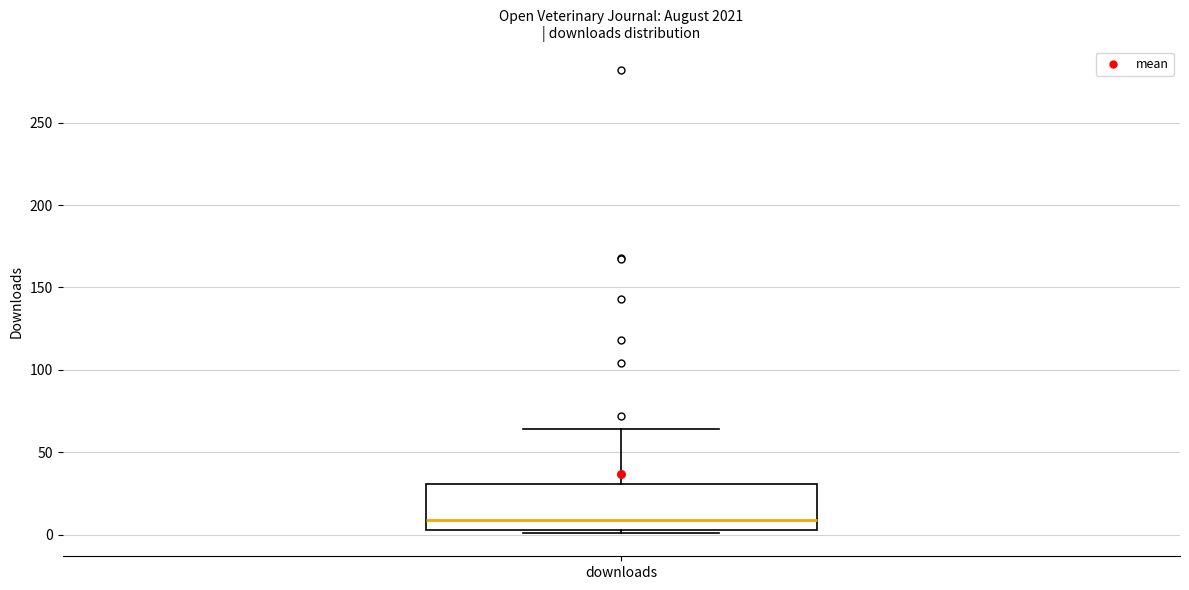

Read this box plot against the y-axis: the position of the median line, the range covered by the box, and the ends of both whiskers. The values are not printed on the chart, so give them approximately, as read against the axis.

median 10, box 5 to 30, whiskers 0 to 65